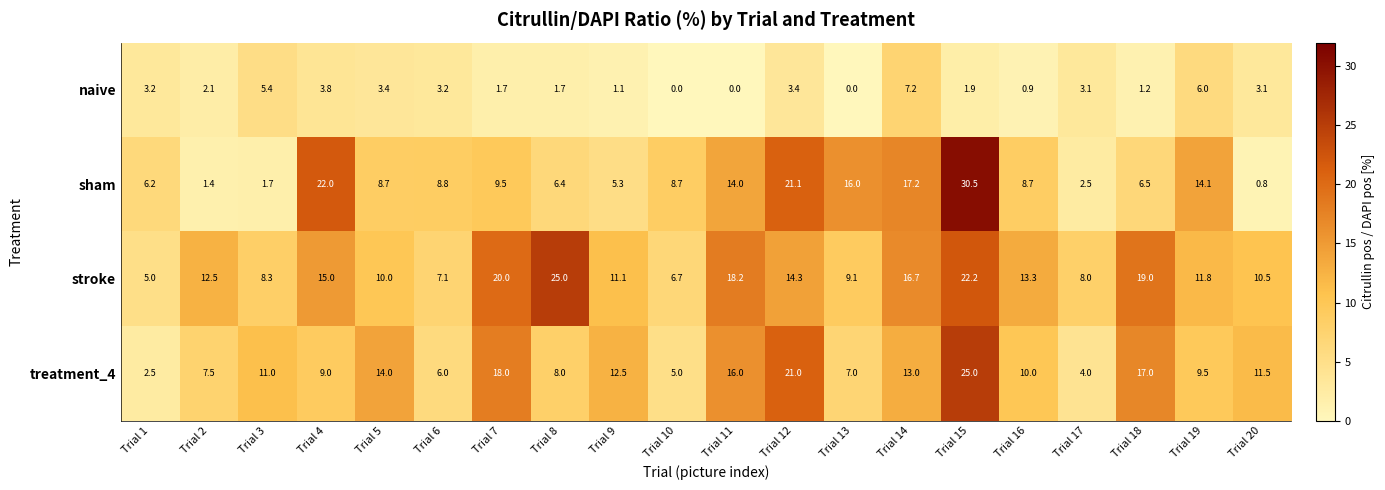

What is the difference between the second highest and minimum values in the naive series?

6.0